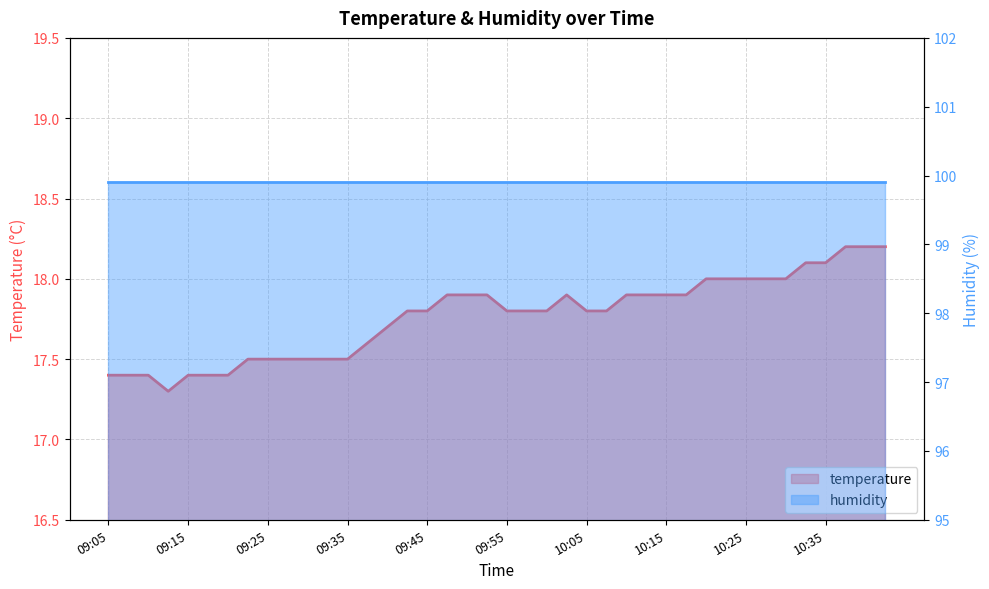

List the labels in order of value, smallest first.

09:13, 09:05, 09:08, 09:10, 09:15, 09:18, 09:20, 09:23, 09:25, 09:28, 09:31, 09:33, 09:35, 09:38, 09:40, 09:43, 09:45, 09:55, 09:58, 10:00, 10:05, 10:08, 09:48, 09:50, 09:53, 10:03, 10:10, 10:13, 10:15, 10:18, 10:20, 10:23, 10:25, 10:28, 10:30, 10:32, 10:35, 10:37, 10:40, 10:42